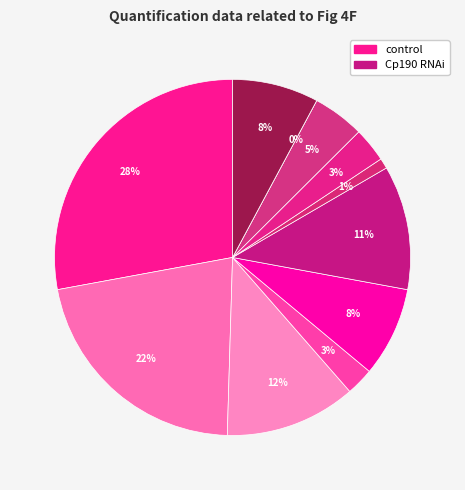

Between Cp190 RNAi_2 and control_5, which is larger?

control_5